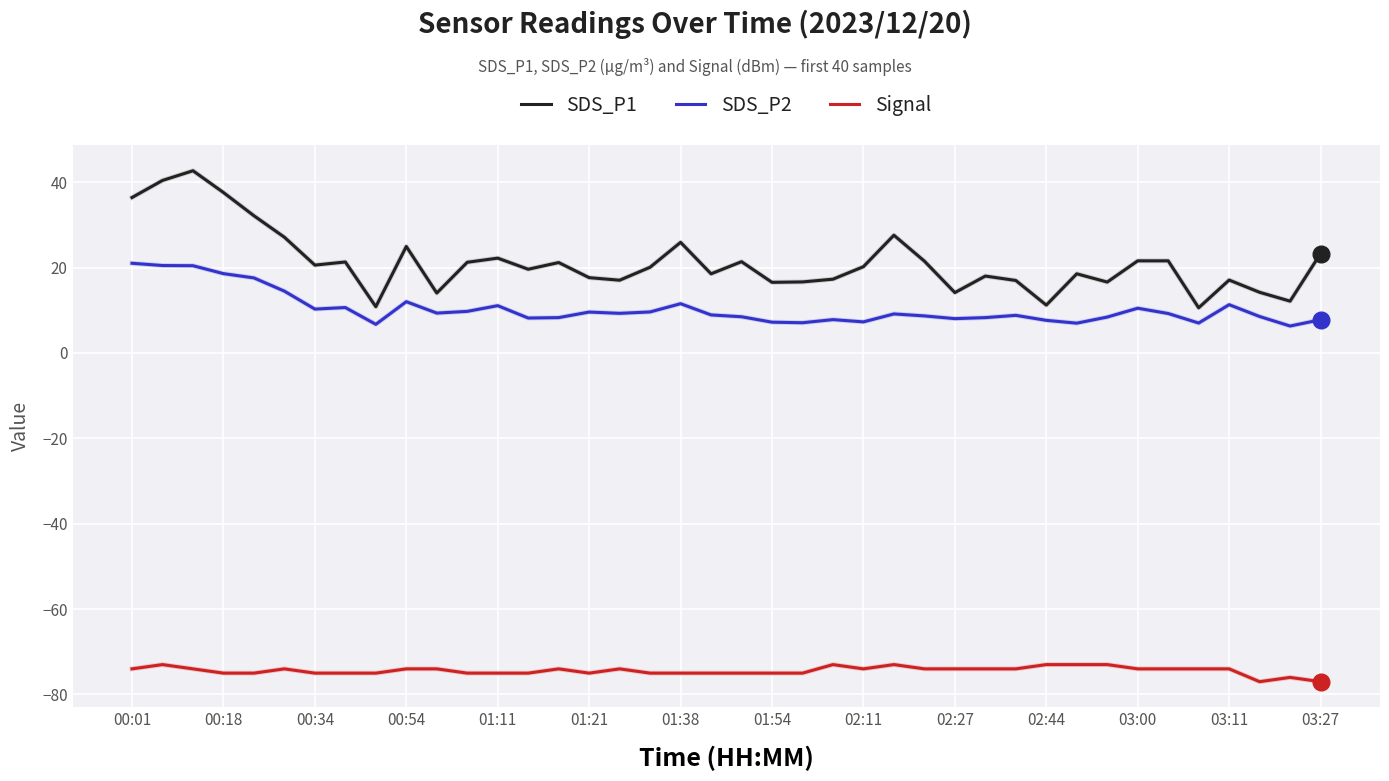

Which series has the largest total across all categories?

SDS_P1